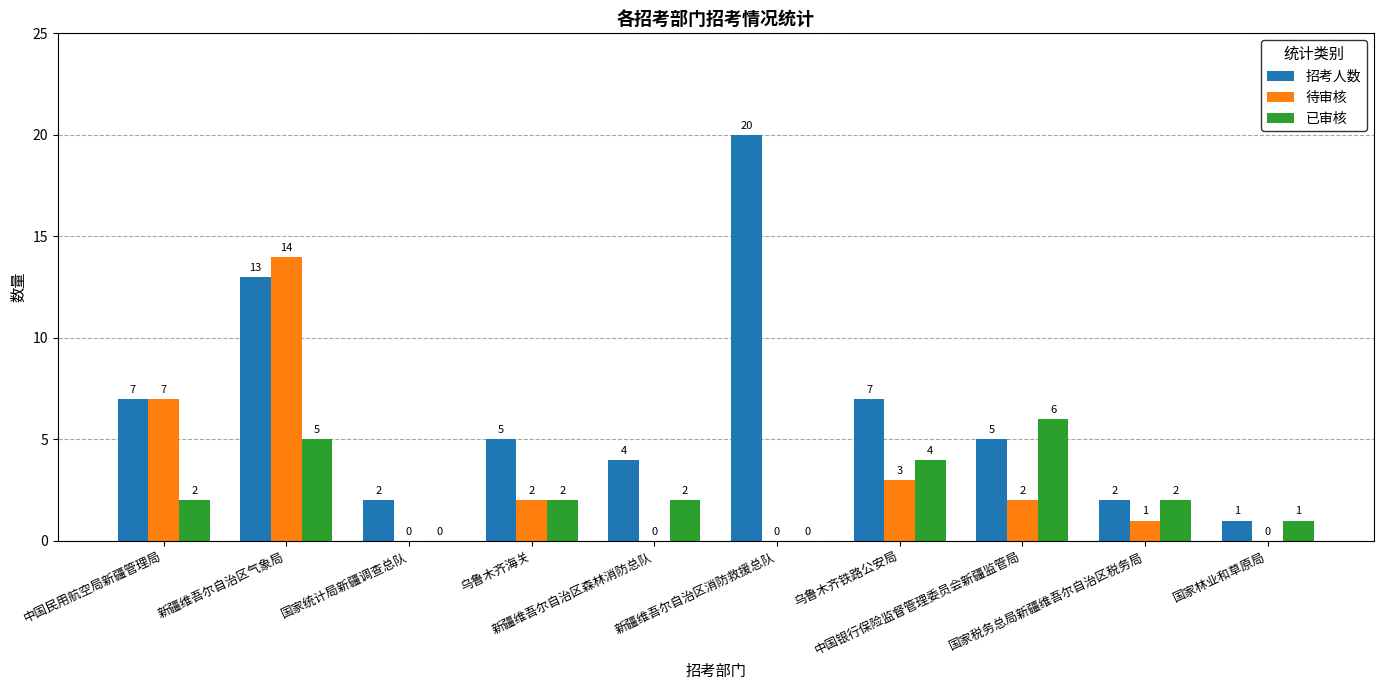

Which series has the largest range (max minus min)?

招考人数